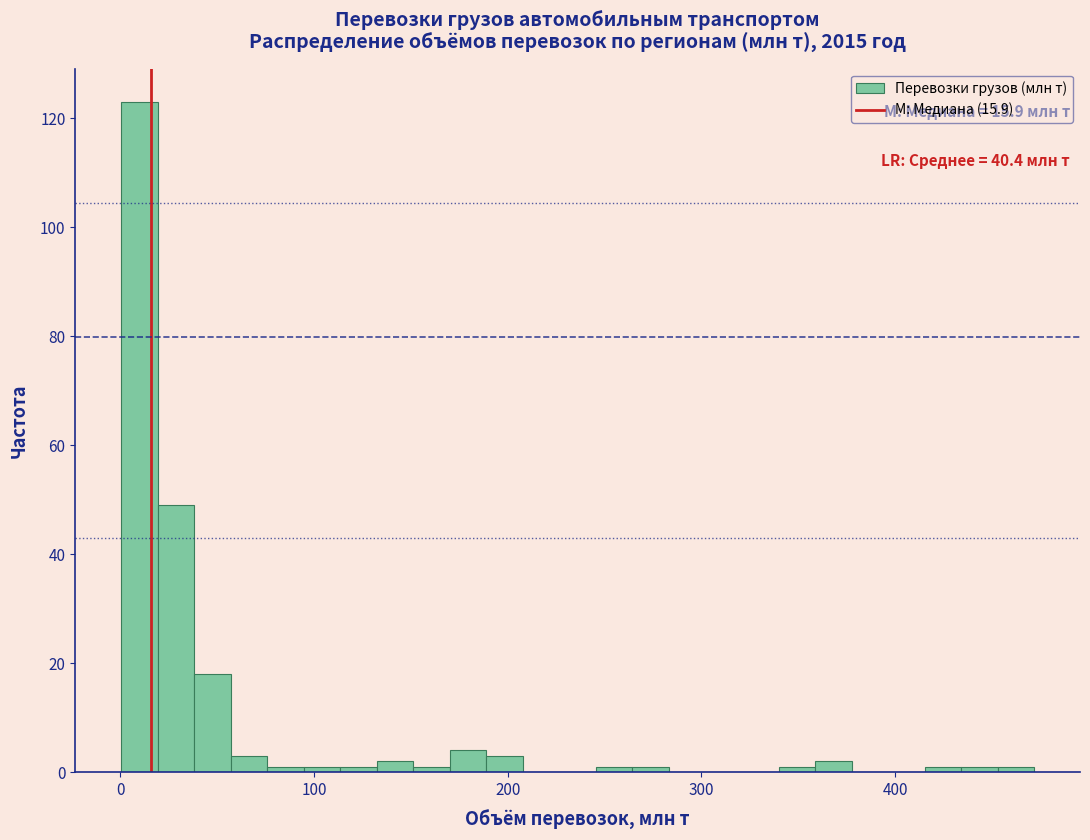

Around what value on the x-axis is the tallest bar? Give the approximate position of its centre, as read against the axis.

10